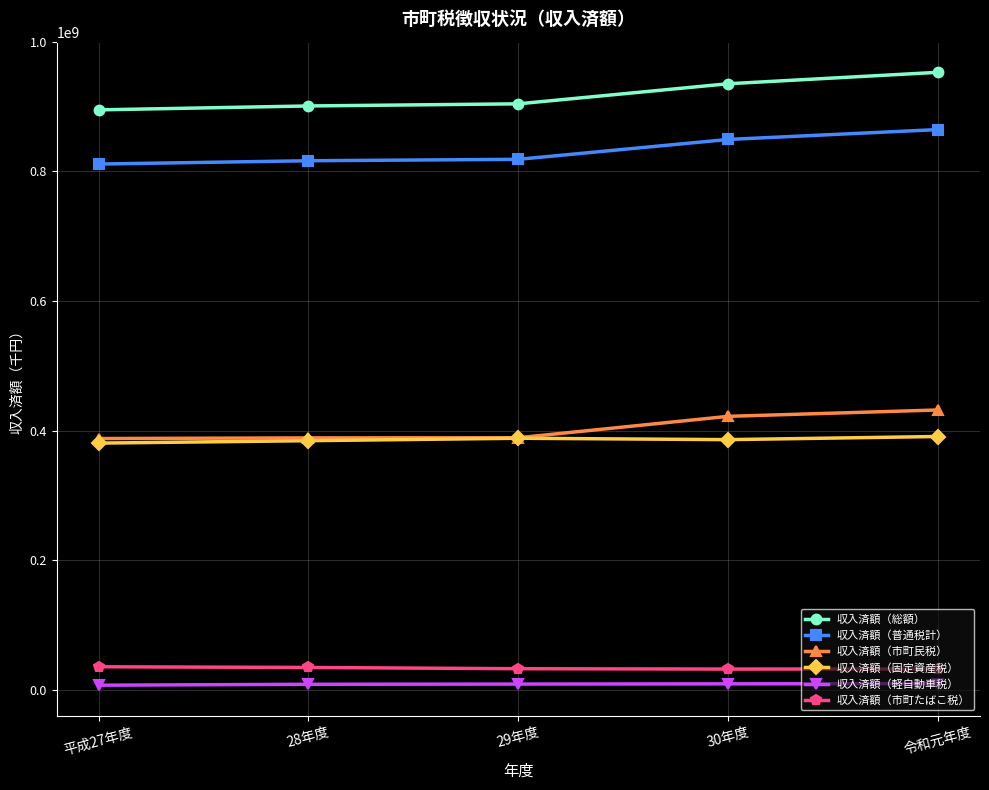

The value of 収入済額（市町たばこ税） at 令和元年度 is 32184958. True or false?

True